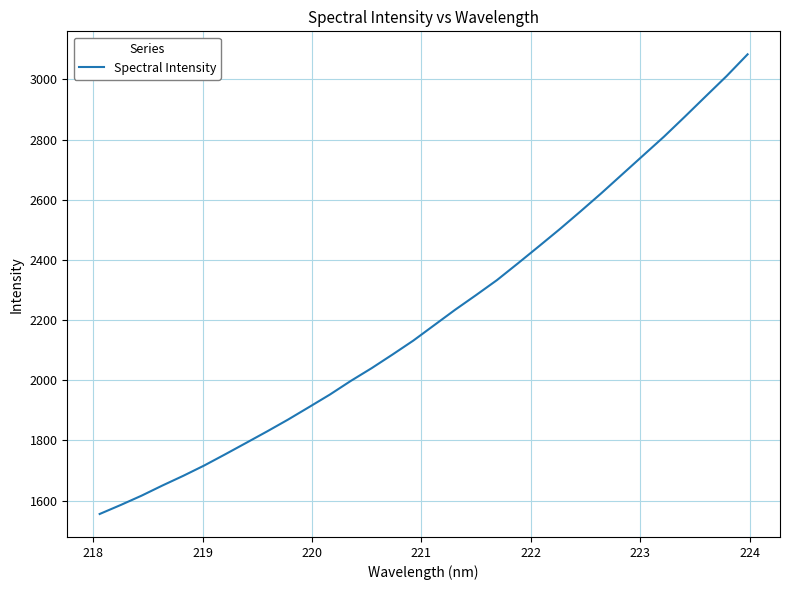

Reading left to right, extract all data points from this chart.

1555.8	1585.5	1616.6	1650.4	1682.8	1717.0	1754.1	1792.0	1830.1	1869.3	1910.7	1952.4	1997.8	2040.3	2085.6	2132.2	2183.5	2234.6	2283.3	2333.1	2388.6	2445.1	2502.2	2561.5	2622.1	2684.8	2747.5	2810.1	2876.6	2944.2	3011.5	3083.4